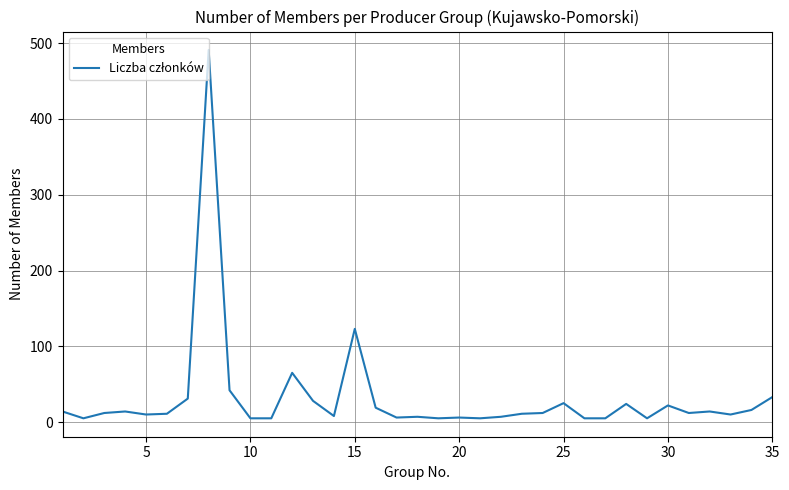

What is the maximum value shown in the chart?

491